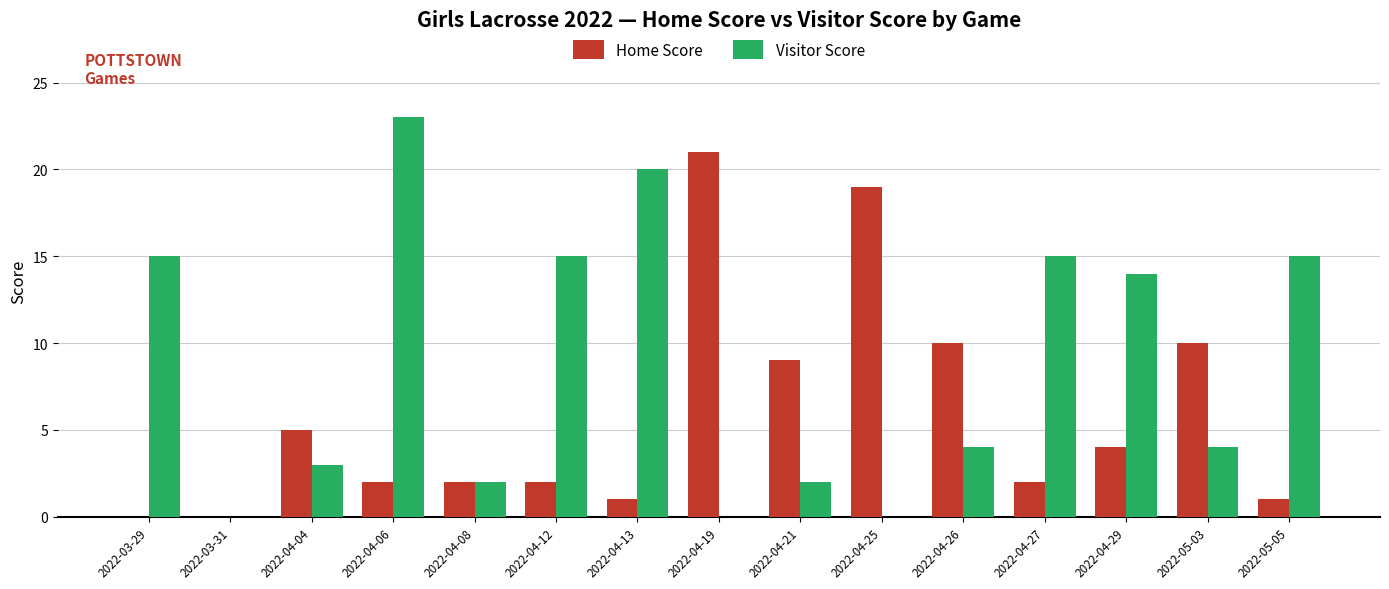

Which category has the highest value in the Home Score series?

2022-04-19